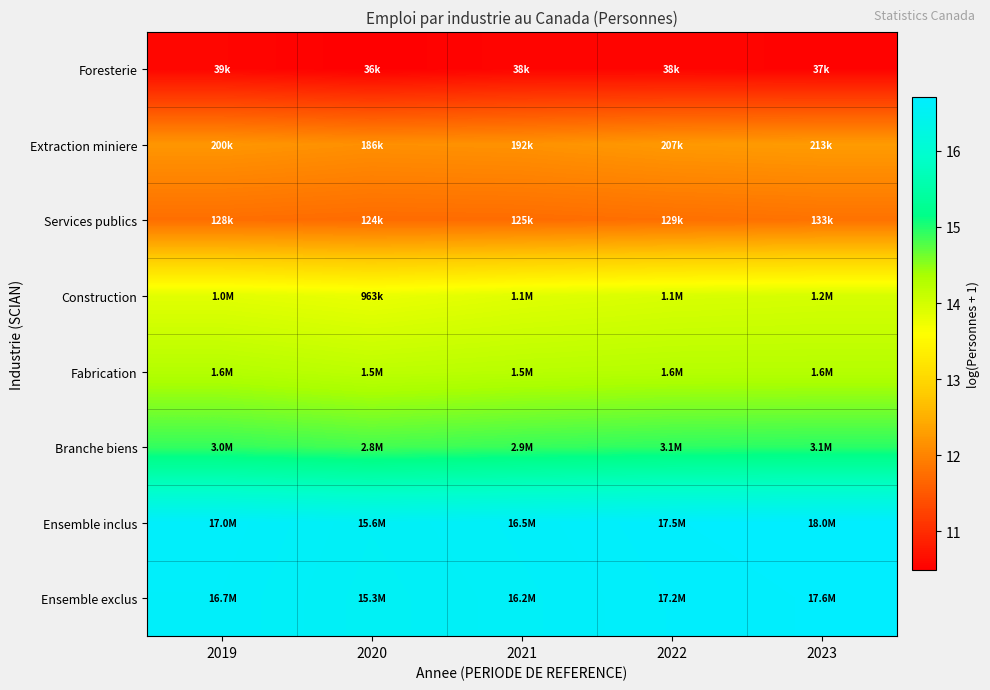

Reading left to right, transcribe all the data shown in this chart.

Foresterie: 2019=10.6	2020=10.5	2021=10.5	2022=10.5	2023=10.5
Extraction miniere: 2019=12.2	2020=12.1	2021=12.2	2022=12.2	2023=12.3
Services publics: 2019=11.8	2020=11.7	2021=11.7	2022=11.8	2023=11.8
Construction: 2019=13.9	2020=13.8	2021=13.9	2022=13.9	2023=14.0
Fabrication: 2019=14.3	2020=14.2	2021=14.2	2022=14.3	2023=14.3
Branche biens: 2019=14.9	2020=14.8	2021=14.9	2022=14.9	2023=15.0
Ensemble inclus: 2019=16.6	2020=16.6	2021=16.6	2022=16.7	2023=16.7
Ensemble exclus: 2019=16.6	2020=16.5	2021=16.6	2022=16.7	2023=16.7